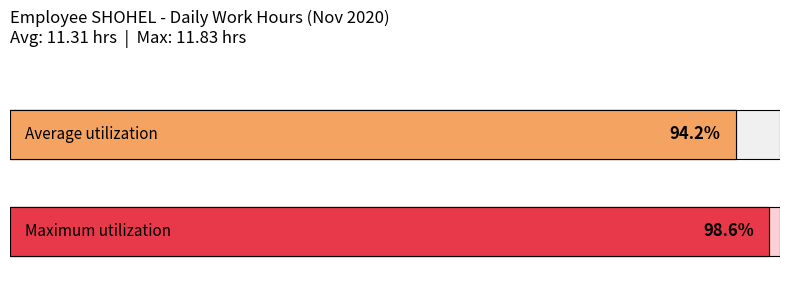

The value at 9 is 6.1. True or false?

False